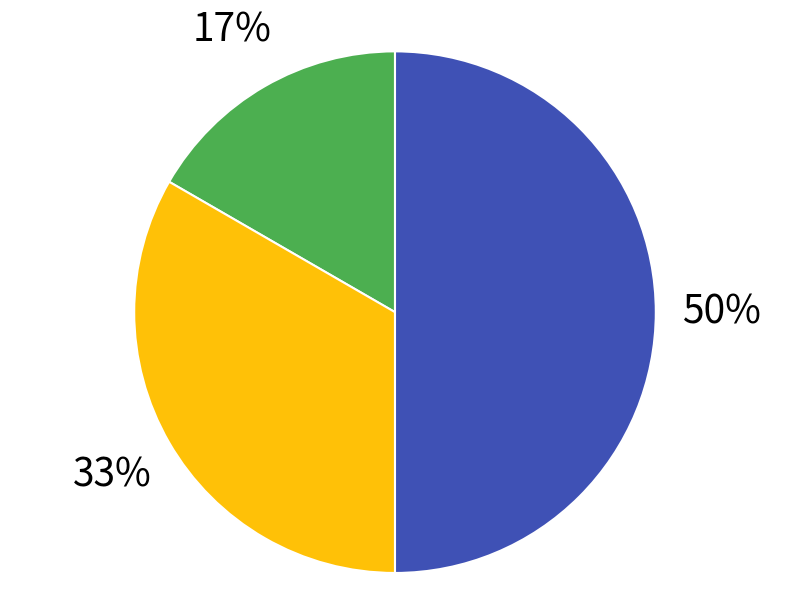

To the nearest percent, what is the average slice percentage?

33%